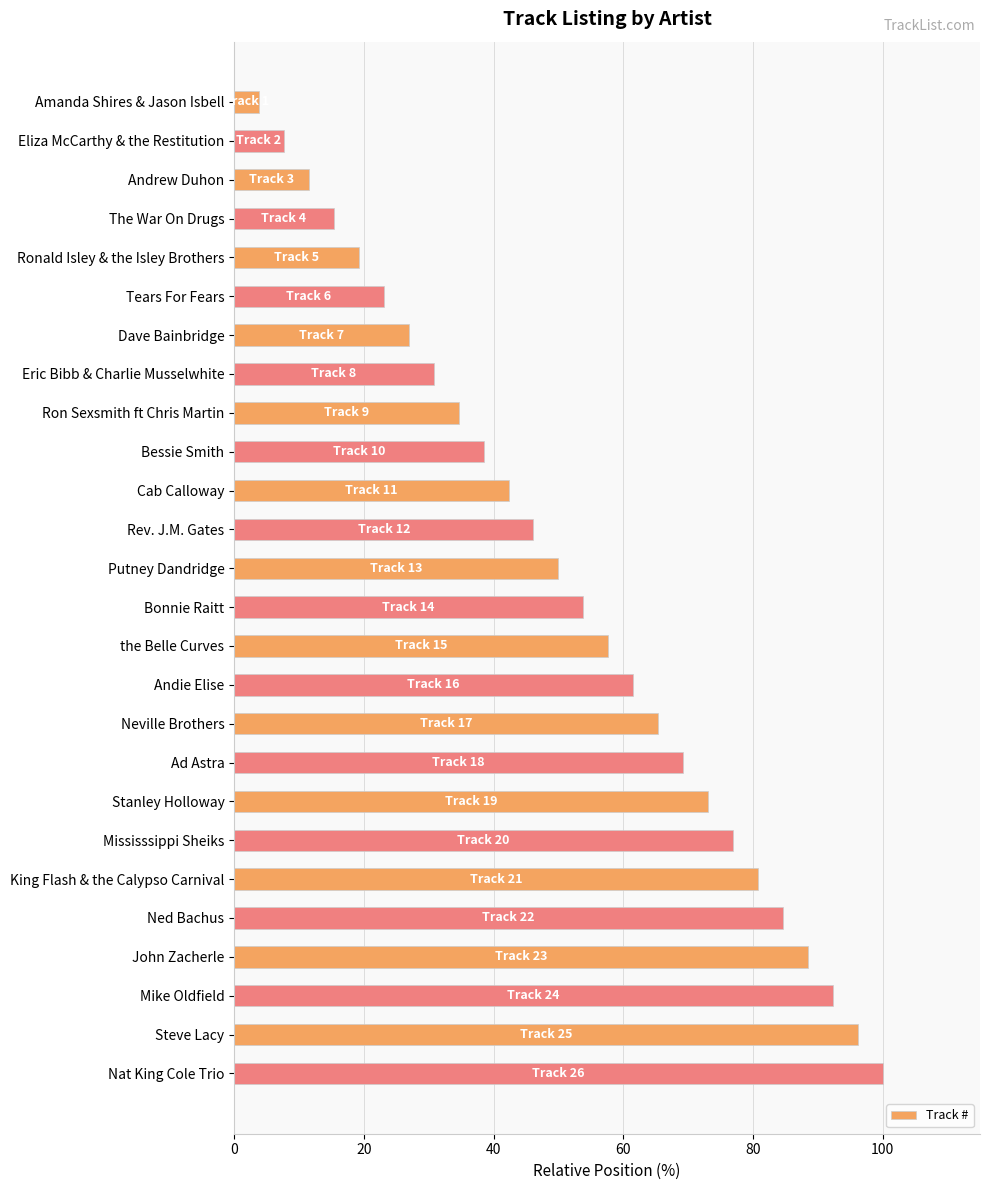

Reading bottom to top, what are all the values shown in this chart?

100.0	96.2	92.3	88.5	84.6	80.8	76.9	73.1	69.2	65.4	61.5	57.7	53.8	50.0	46.2	42.3	38.5	34.6	30.8	26.9	23.1	19.2	15.4	11.5	7.7	3.8